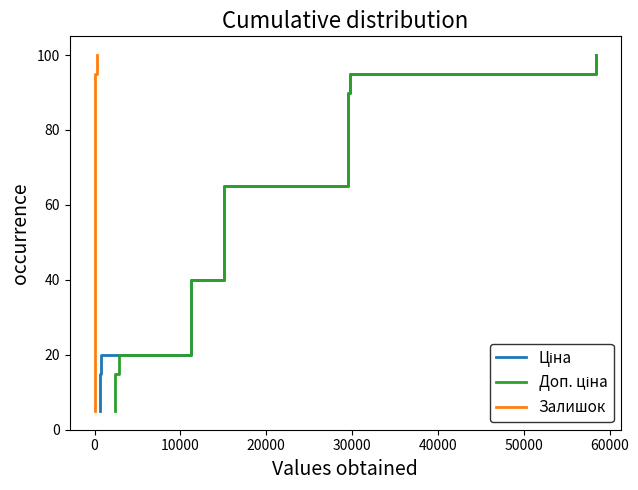

Is the value of Залишок at 20000 greater than the value of Доп. ціна at 10000?

Yes